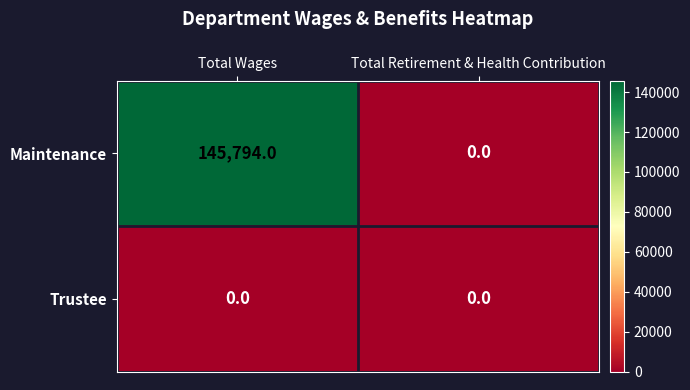

The Trustee series shows 0 at Total Wages. True or false?

True